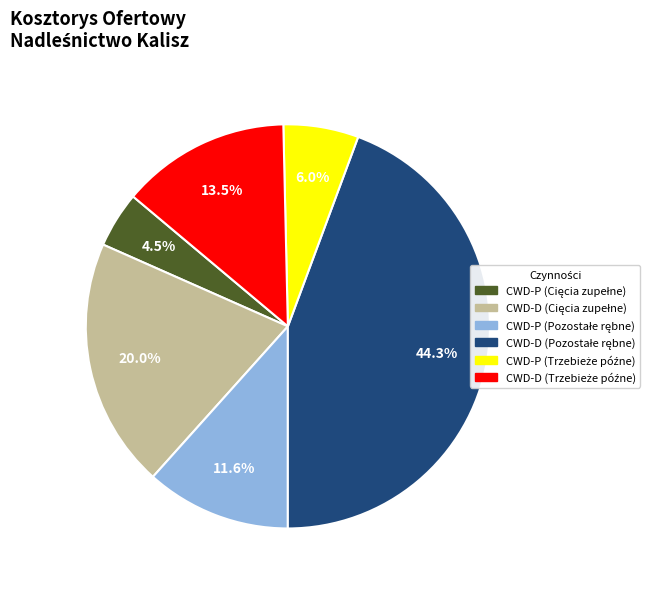

Is there a majority slice in this chart?

No